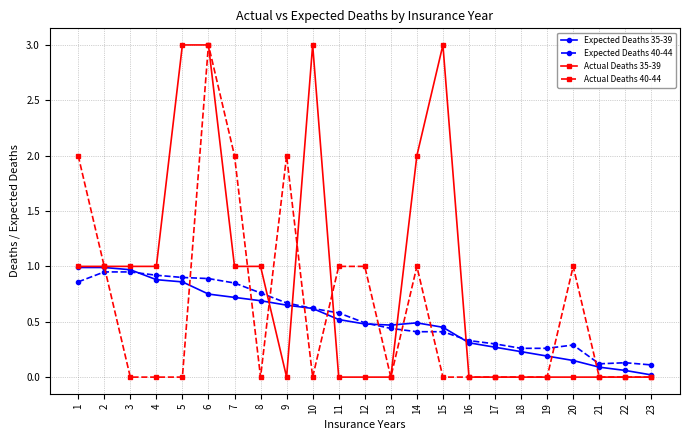

After their last crossing, which series has the higher values: Actual Deaths 40-44 or Expected Deaths 40-44?

Expected Deaths 40-44